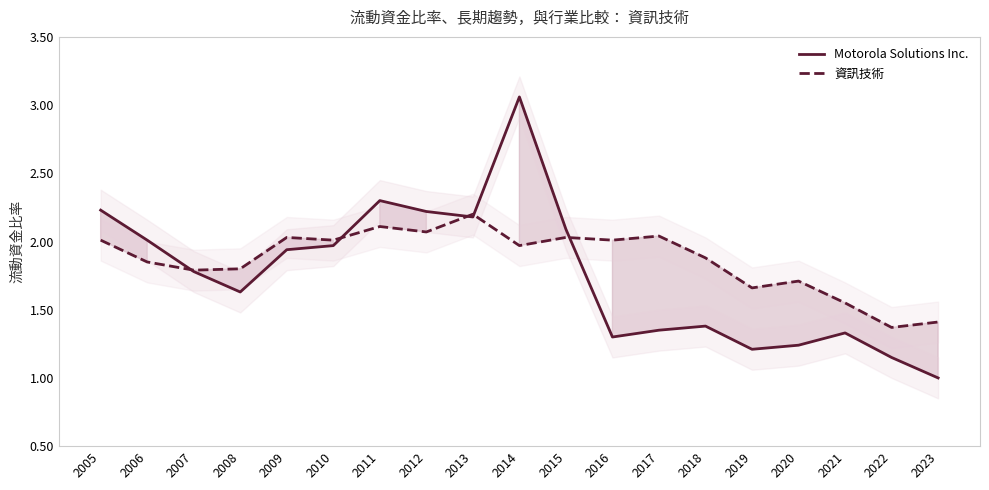

In 資訊技術, how many points are lower than both neighbors (excluding endpoints)?

7